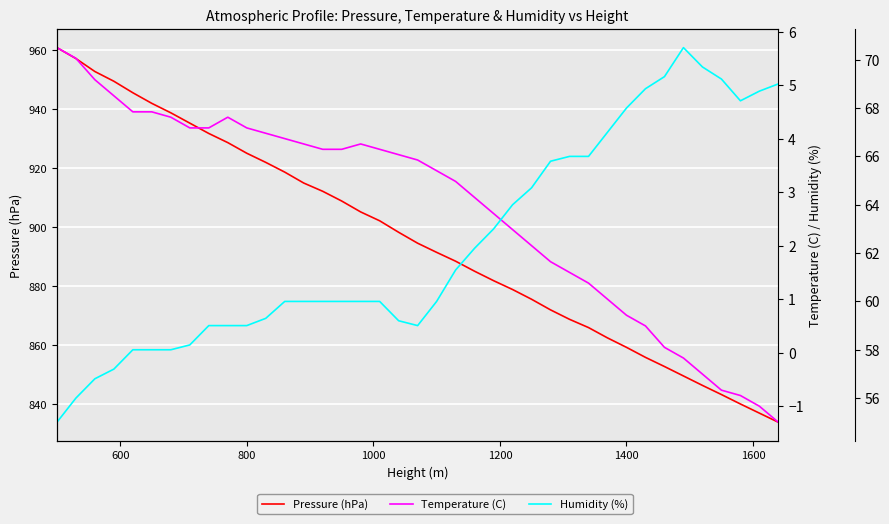

Which series has the widest spread of values?

Pressure (hPa)